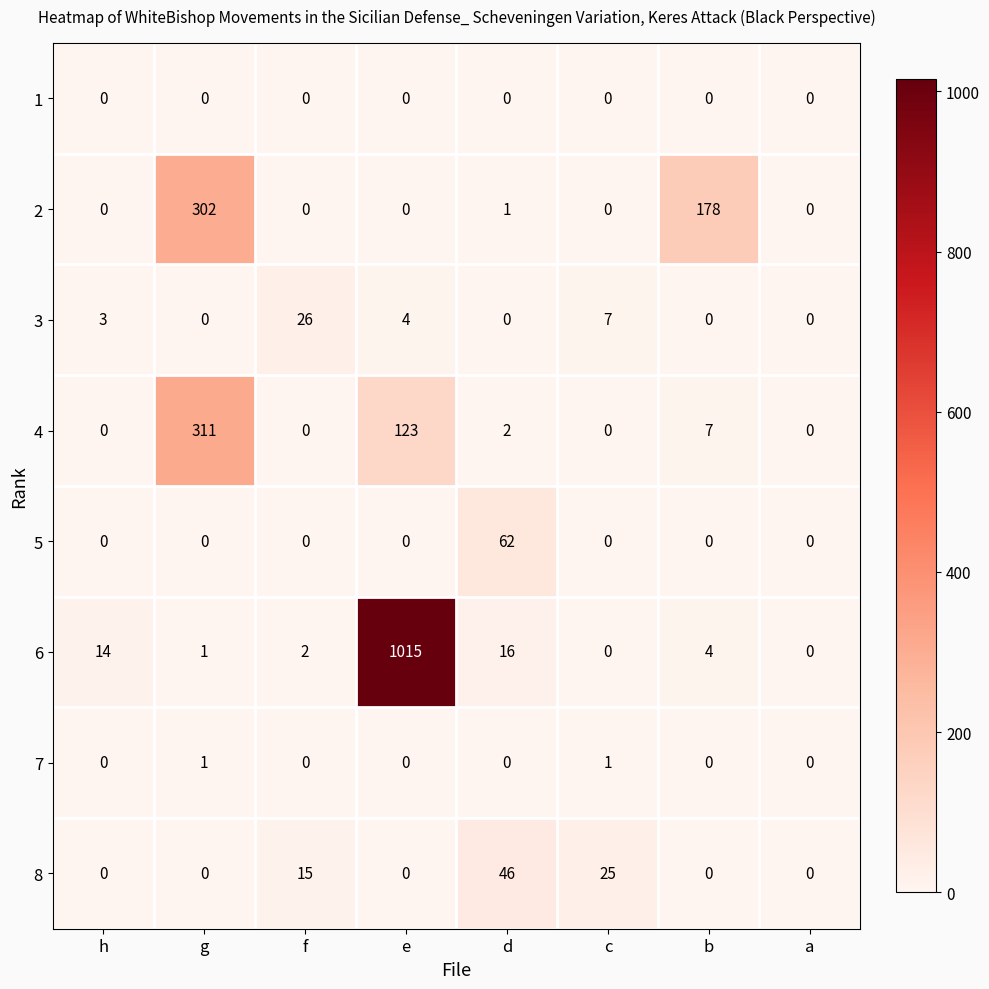

The value of 4 at f is 152. True or false?

False